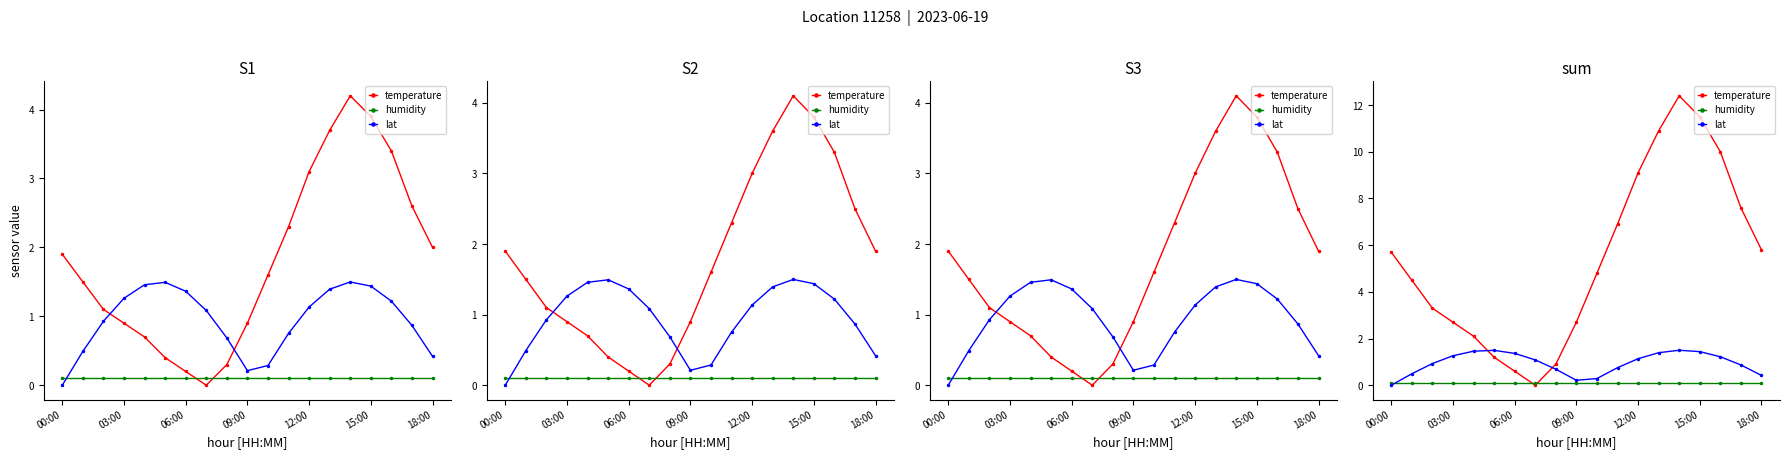

At which label does temperature reach its minimum?

7